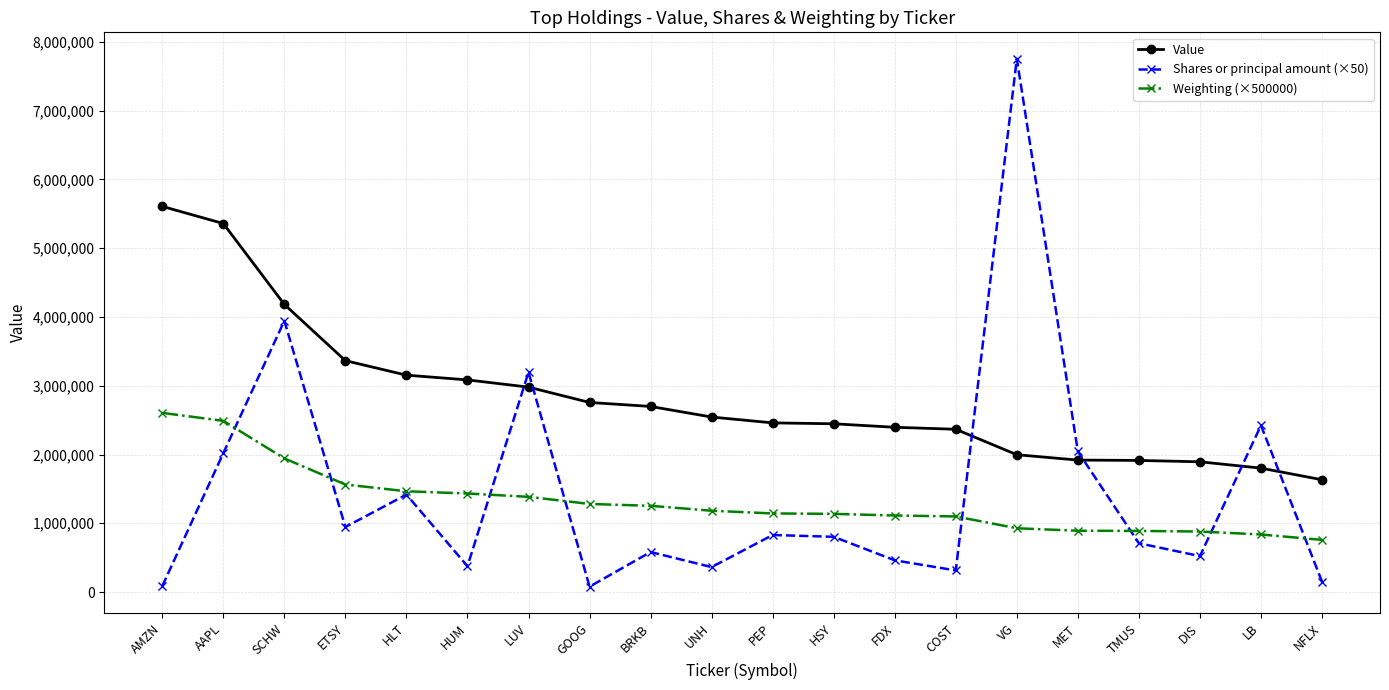

Between HLT and GOOG, which series saw the biggest shift?

Shares or principal amount (×50)